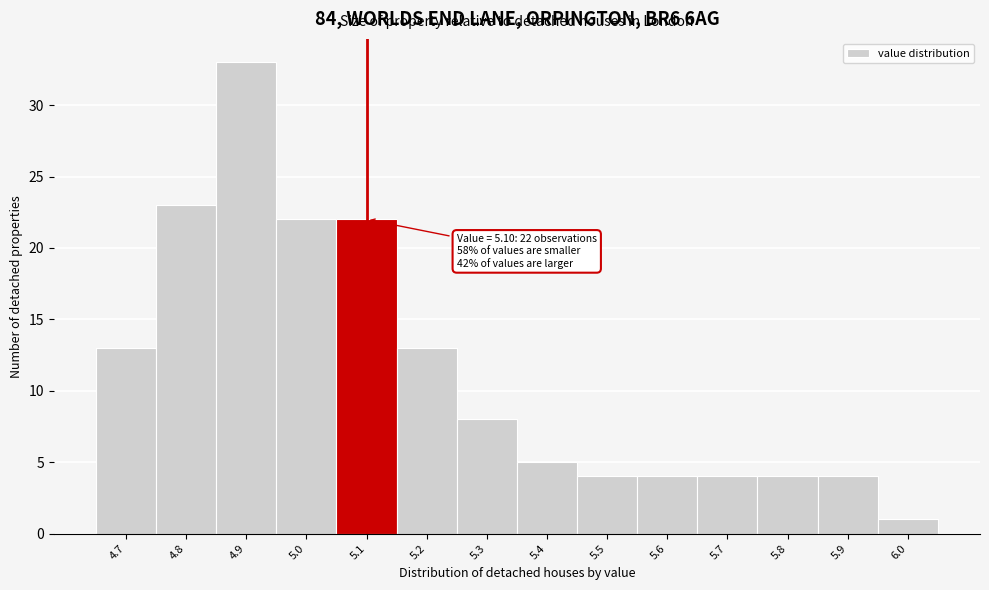

Which range on the x-axis has the tallest bar?

4.85 to 4.95